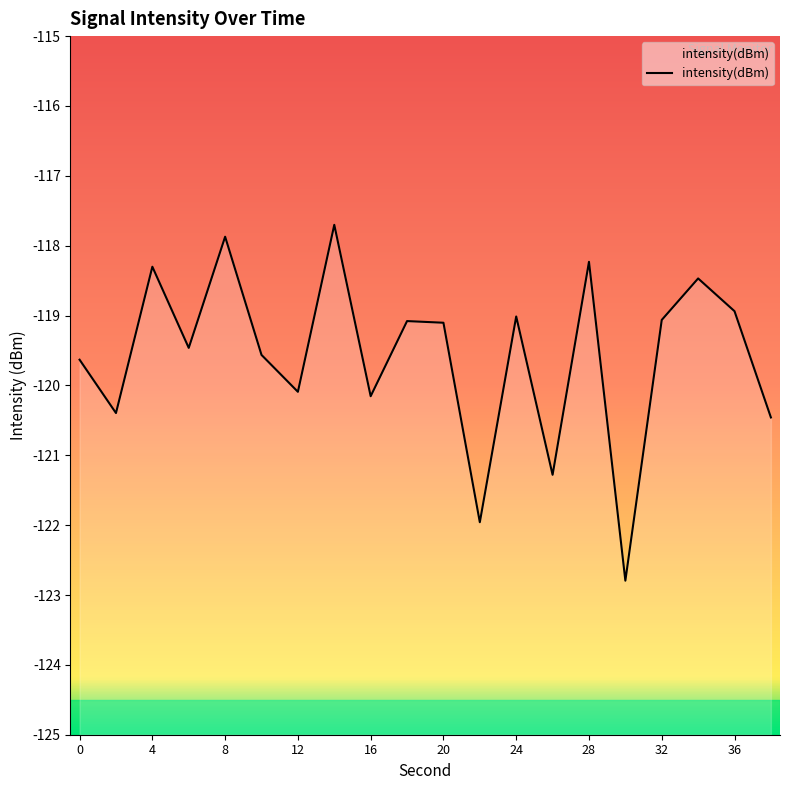

The value at 22 is -122.0. True or false?

True